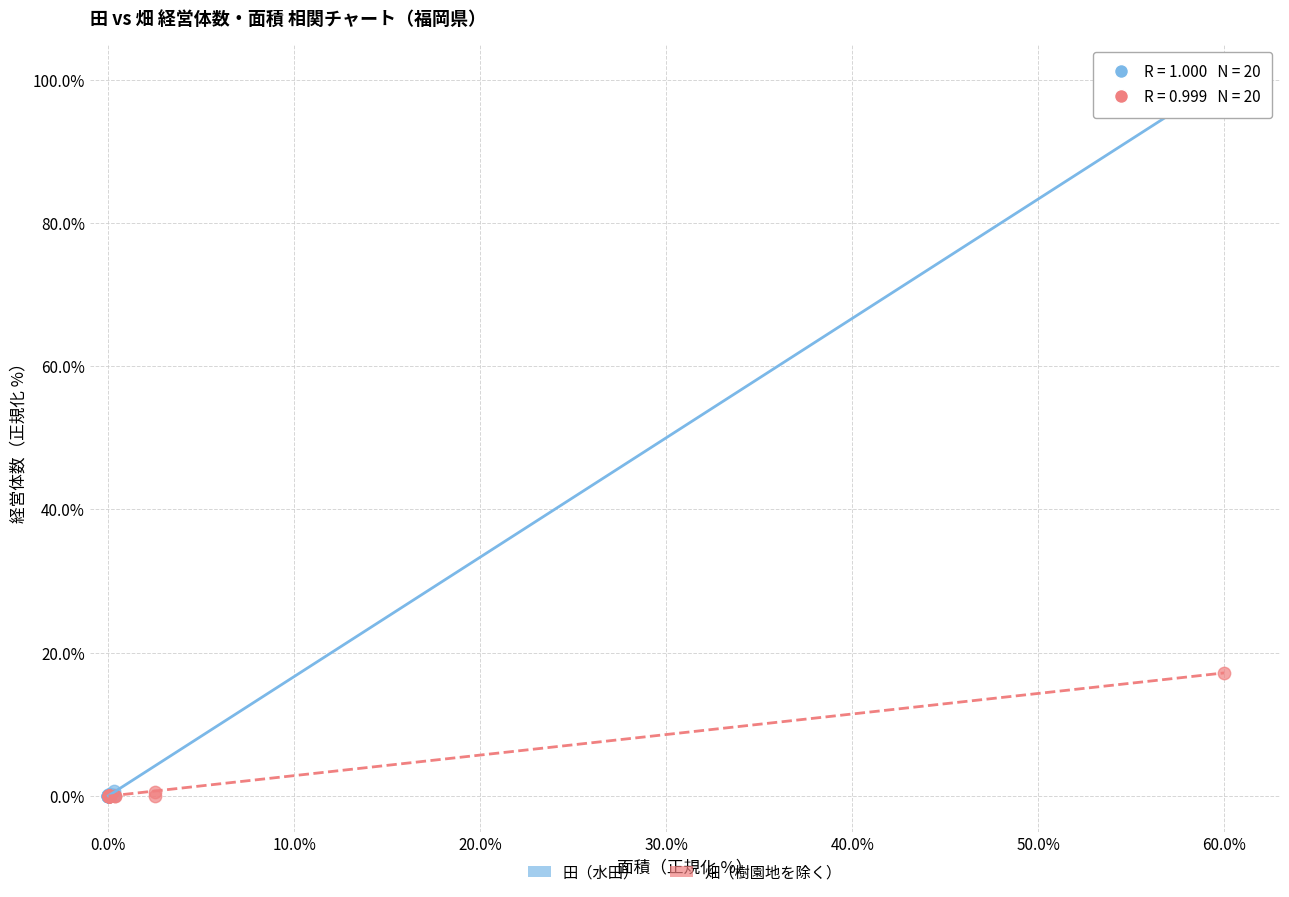

Which series has the largest Y range (max minus min)?

田（水田）